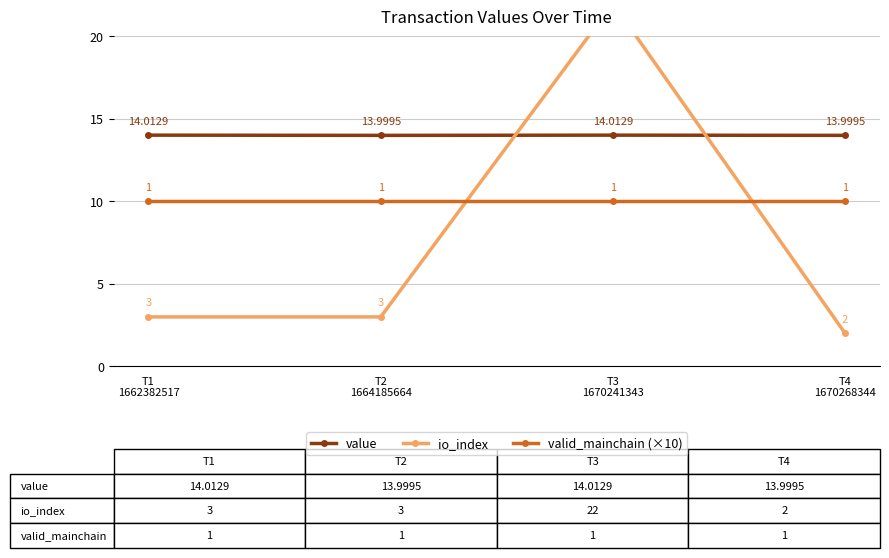

True or false: value has more than 2 points higher than both neighbors.

False